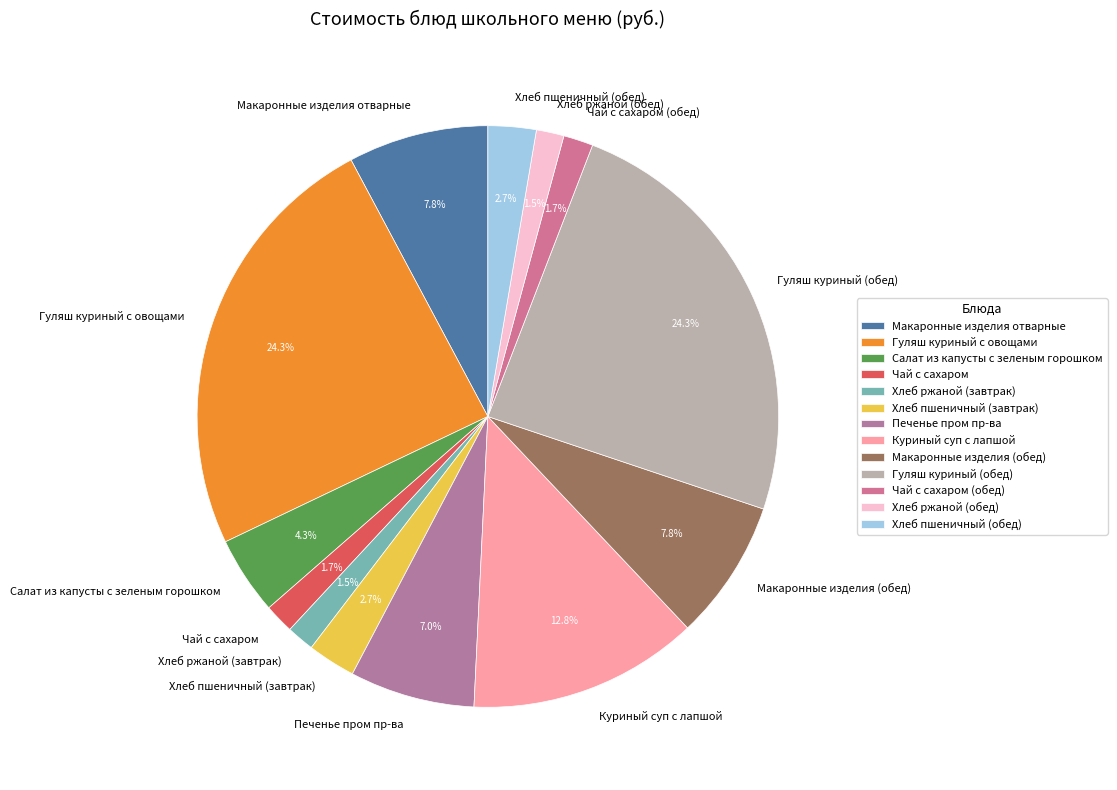

Between Макаронные изделия отварные and Салат из капусты с зеленым горошком, which is larger?

Макаронные изделия отварные